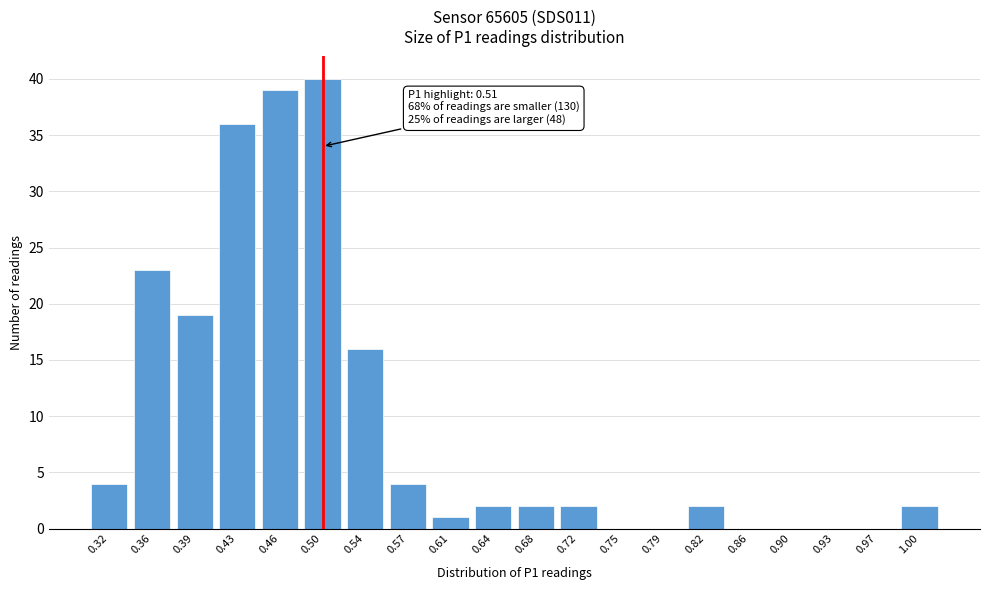

Reading left to right, transcribe all the data shown in this chart.

0.32=4	0.36=23	0.39=19	0.43=36	0.46=39	0.50=40	0.54=16	0.57=4	0.61=1	0.64=2	0.68=2	0.72=2	0.75=0	0.79=0	0.82=2	0.86=0	0.90=0	0.93=0	0.97=0	1.00=2